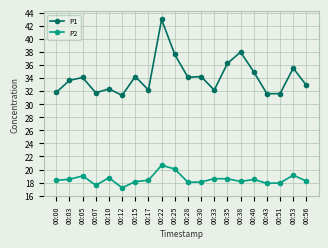

True or false: P1 and P2 intersect in this chart.

False